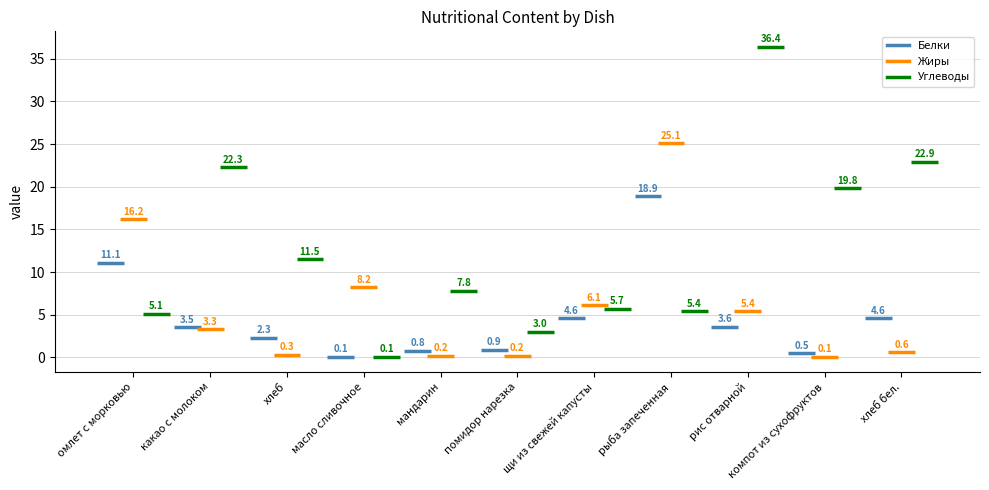

At how many categories does at least one series exceed 20?

4